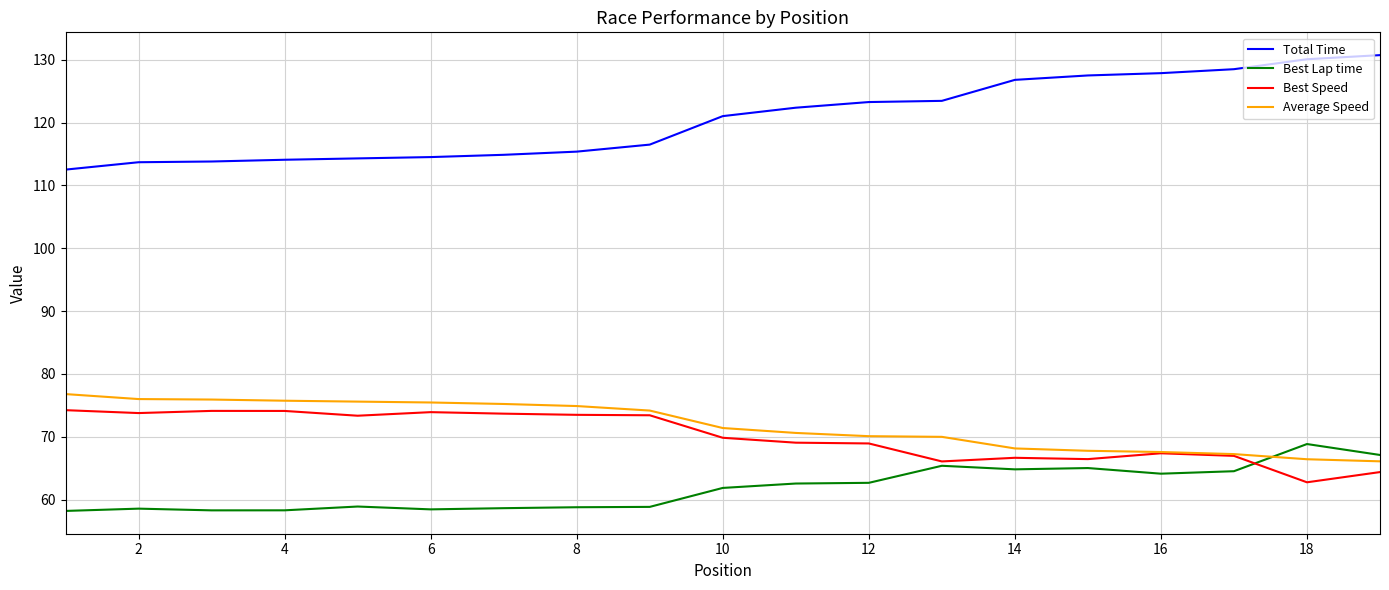

What is the average value of the Best Lap time series?

61.8